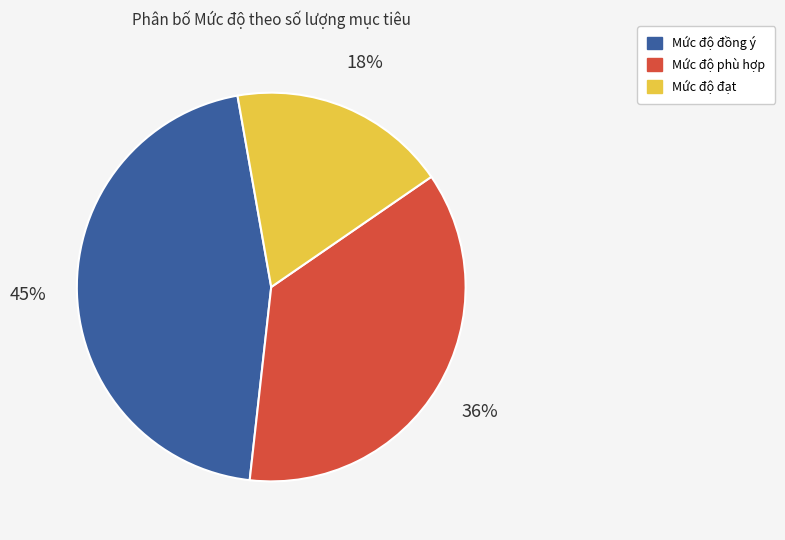

Does any single category account for the majority?

No